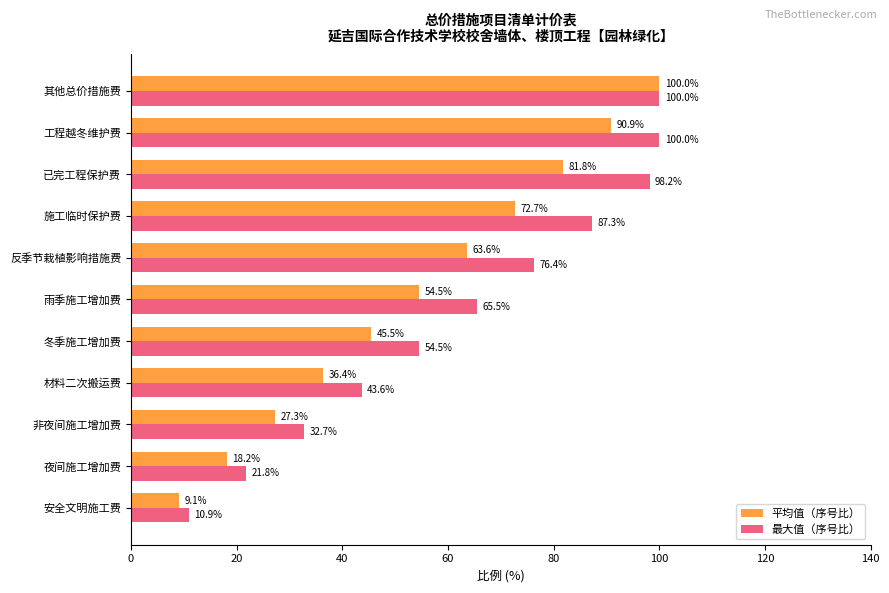

At how many categories does at least one series exceed 58?

6